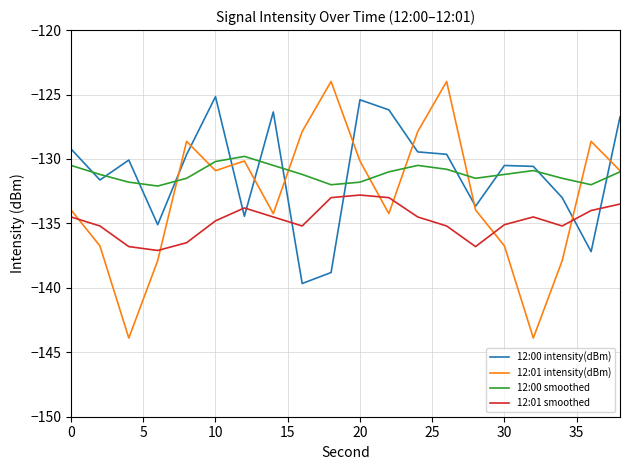

What is the greatest value displayed?

-124.0